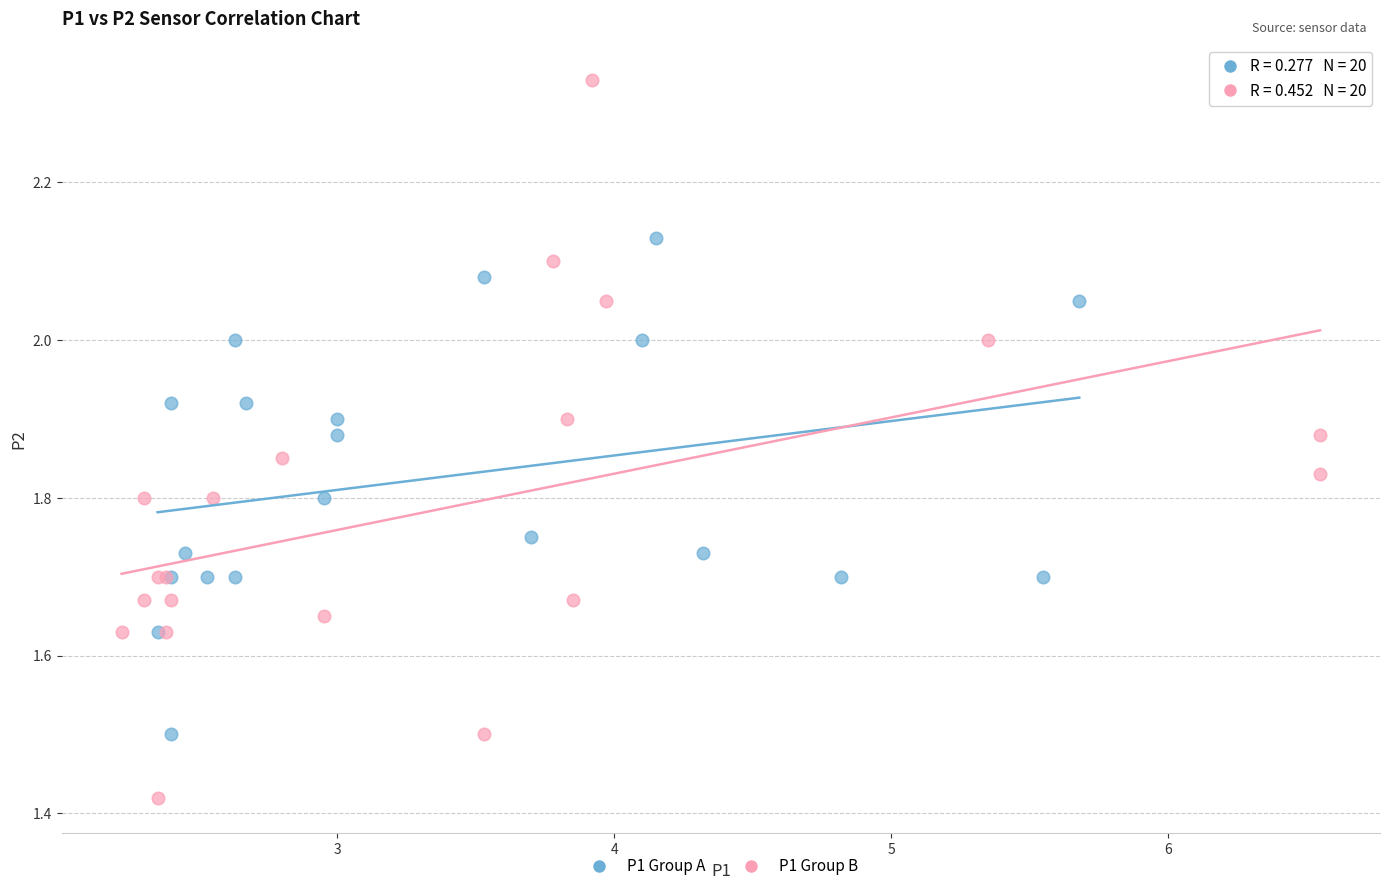

Which series reaches the maximum Y coordinate?

P1 Group B